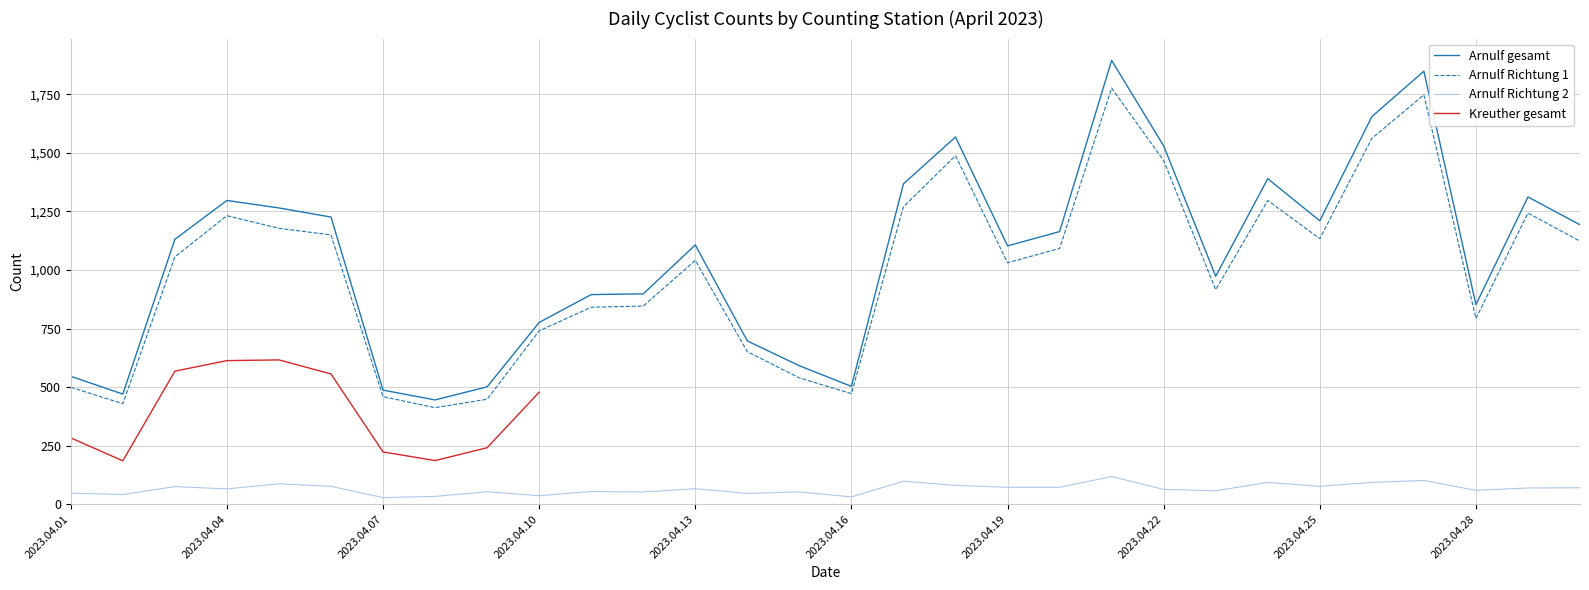

Rank the series at 25 from highest to lowest value.

Arnulf gesamt, Arnulf Richtung 1, Arnulf Richtung 2, Kreuther gesamt